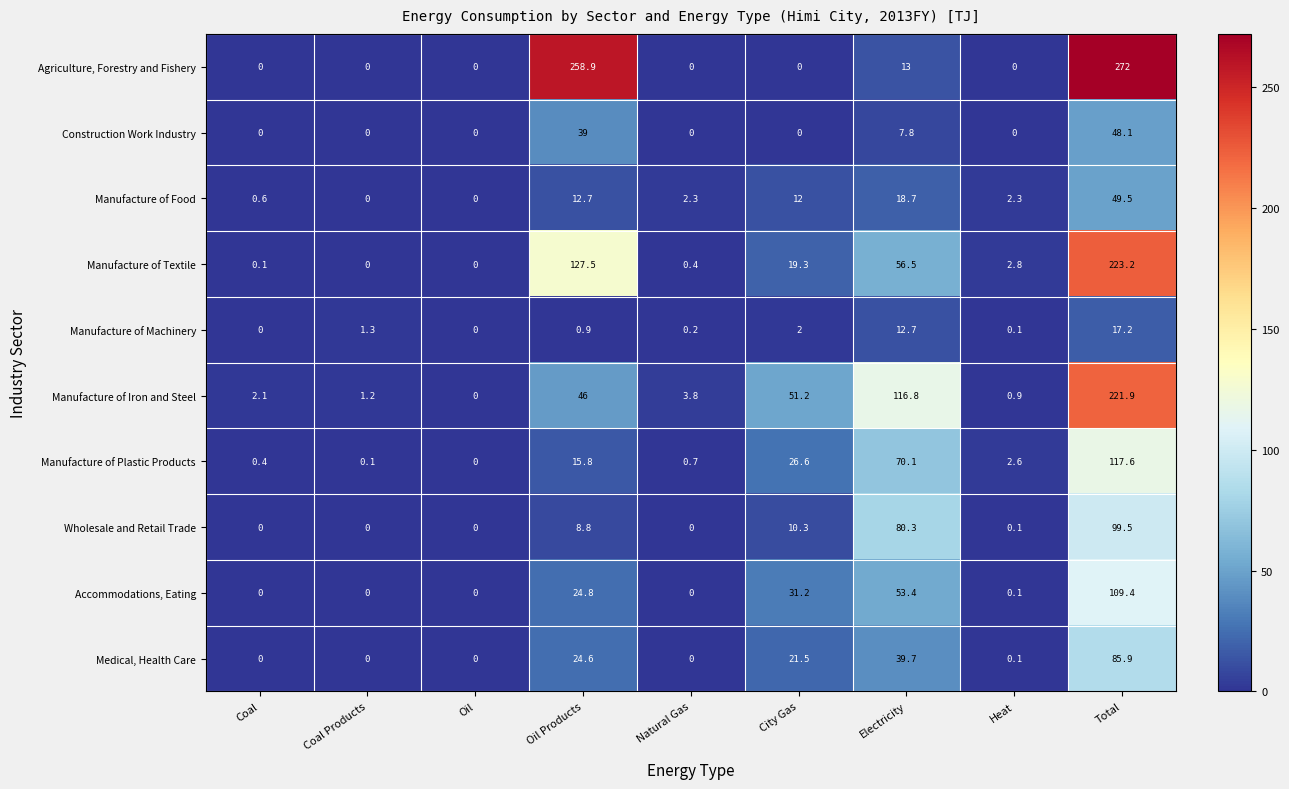

What is the total value across all series at Coal?

3.2